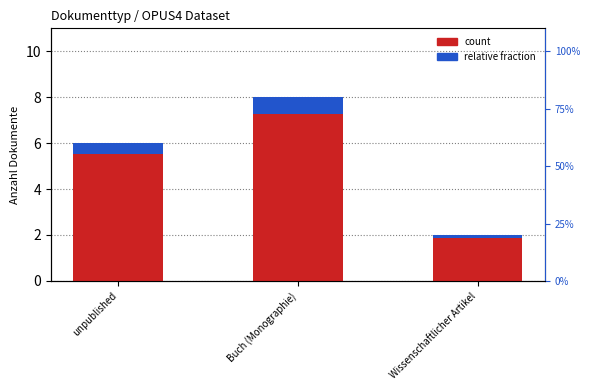

What position from the left is Buch (Monographie)?

2